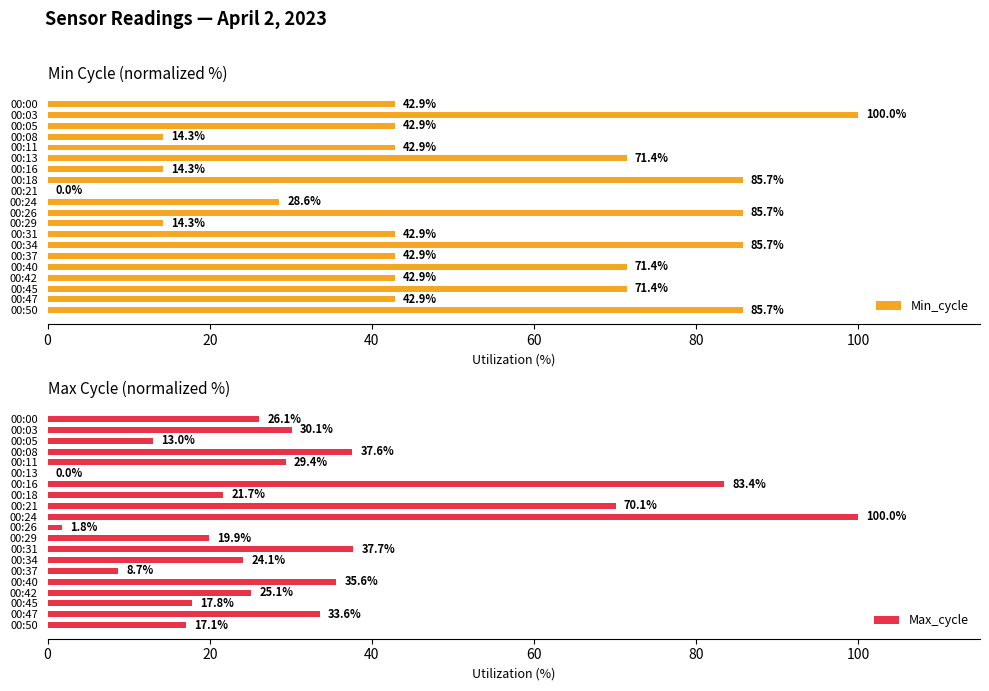

How many values in the Max_cycle series exceed 26?

10